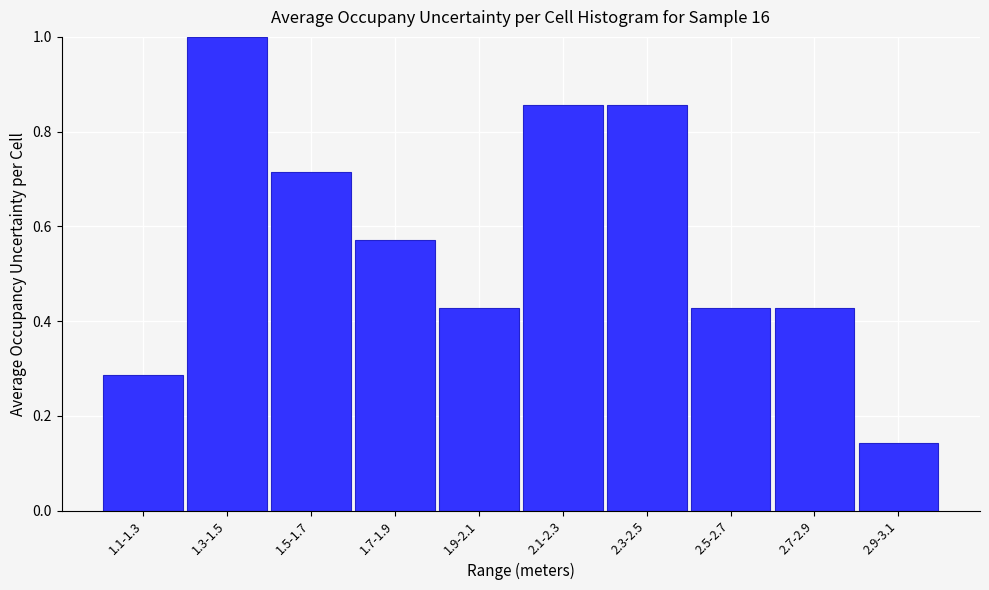

What is the change in value from 1.1-1.3 to 2.3-2.5?

+0.6